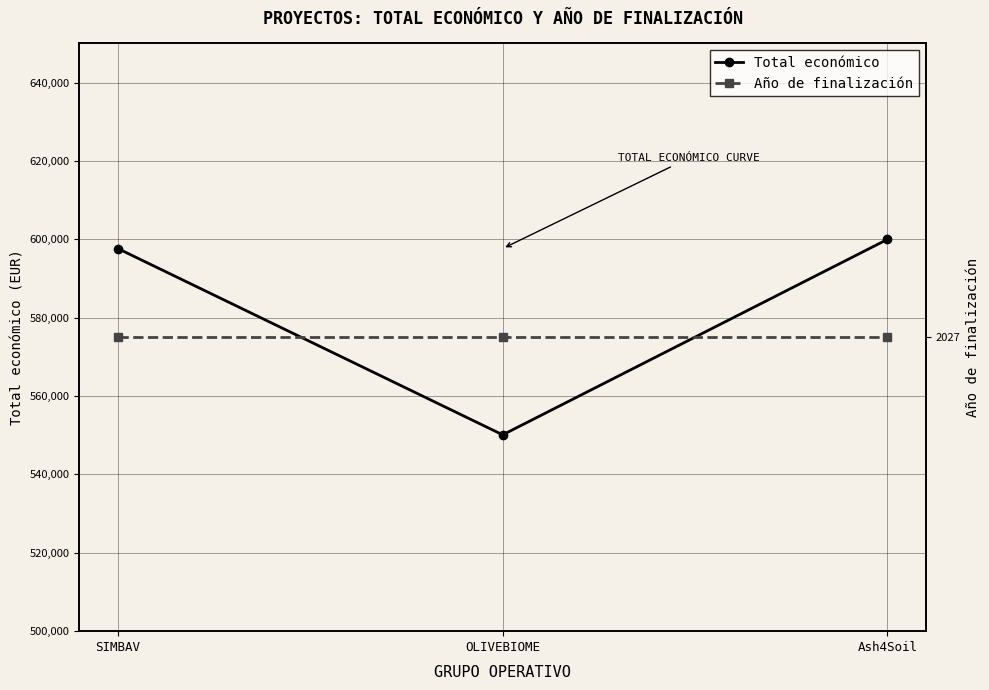

Reading left to right, list all the values displayed in this chart.

Total económico: 597651	550111	600000
Año de finalización: 2027	2027	2027